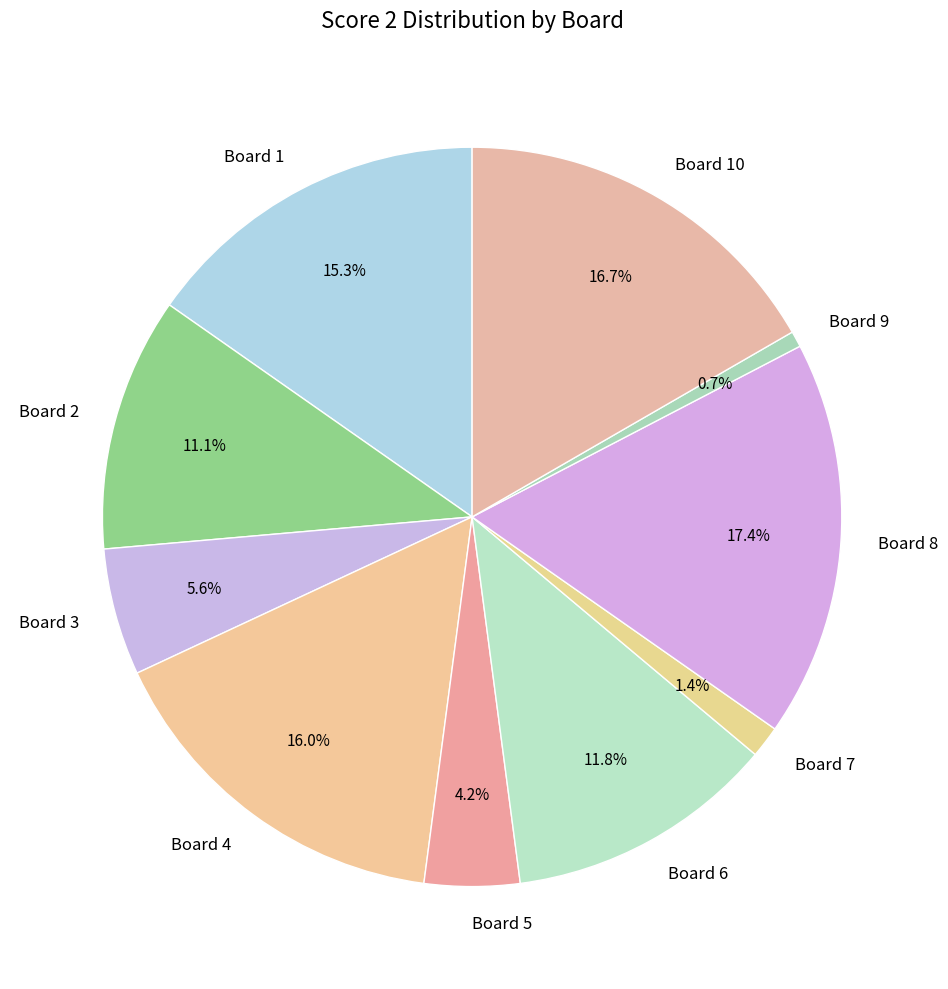

Do Board 6 and Board 5 together represent more than half of the pie?

No